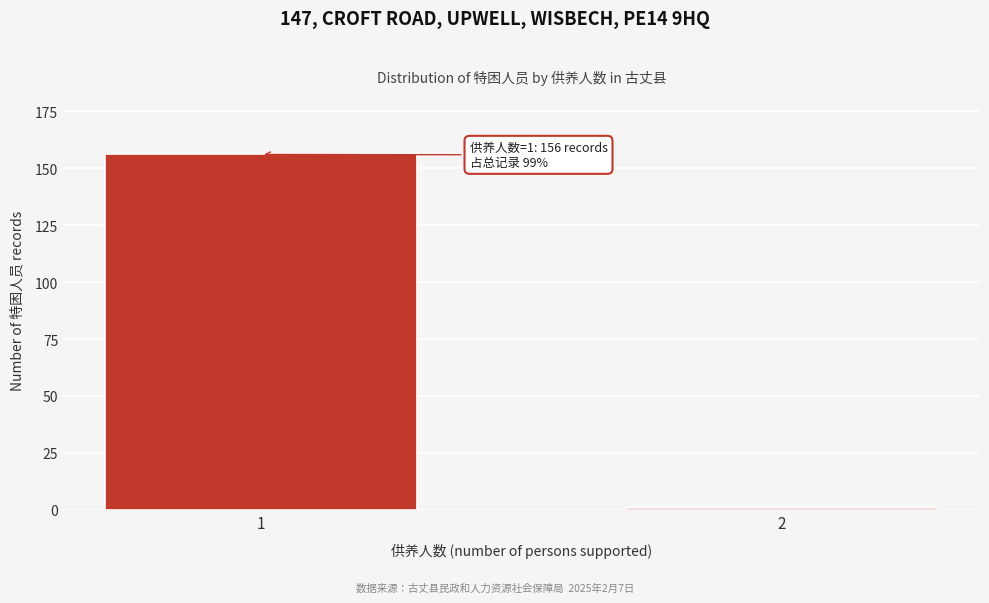

Reading left to right, list all the values displayed in this chart.

156	1